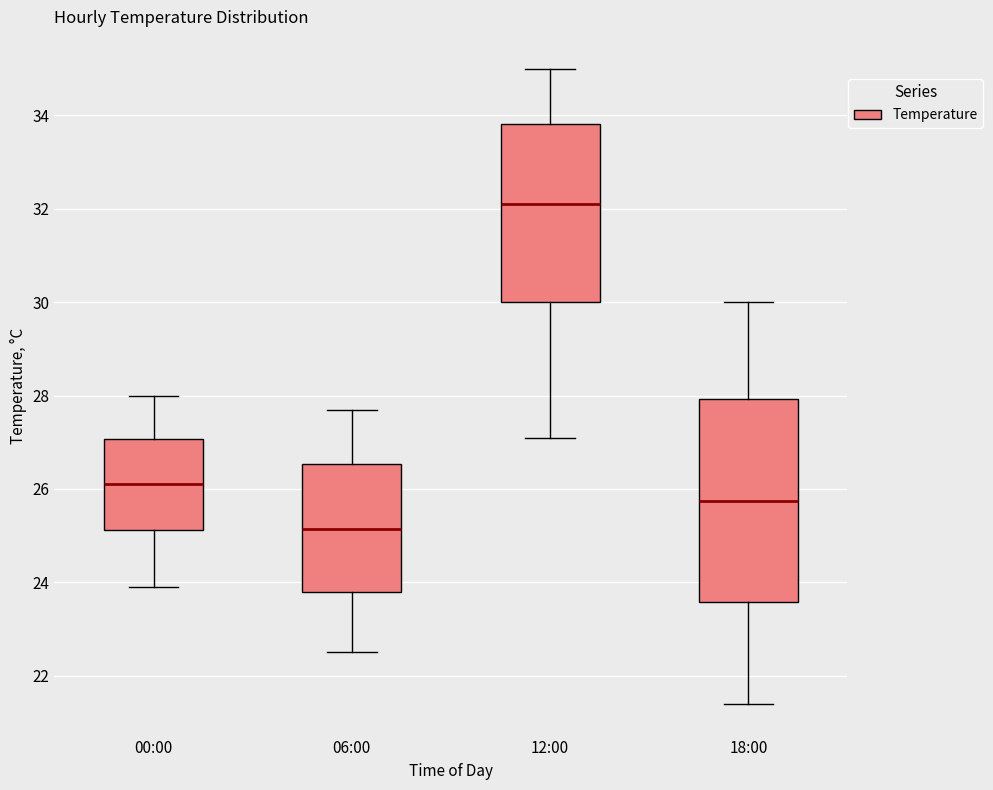

Reading left to right, read every box against the y-axis: the position of its median line, the range the box covers, and the ends of its whiskers. The values are not printed on the chart, so give them approximately, as read against the axis.

00:00: median 26.2, box 25.2 to 27.0, whiskers 24.0 to 28.0
06:00: median 25.2, box 23.8 to 26.6, whiskers 22.6 to 27.8
12:00: median 32.2, box 30.0 to 33.8, whiskers 27.2 to 35.0
18:00: median 25.8, box 23.6 to 28.0, whiskers 21.4 to 30.0